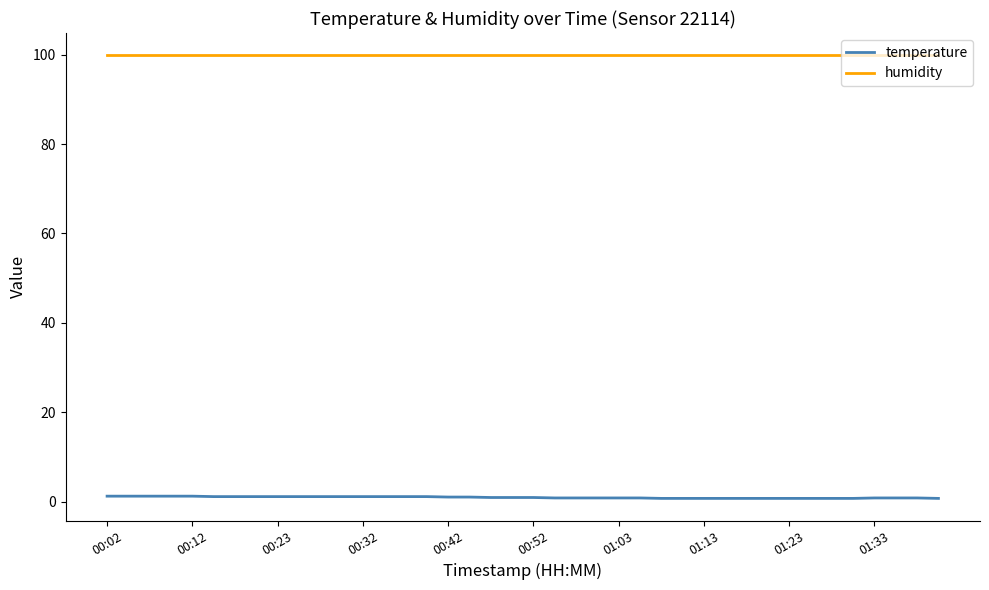

True or false: humidity and temperature cross at least once.

False